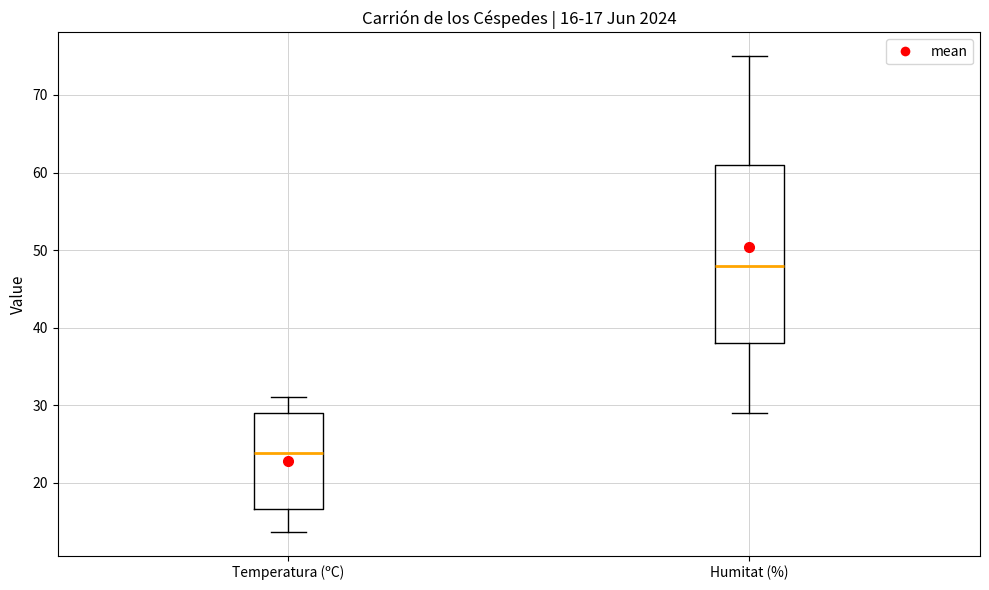

Which box has the lowest median line?

Temperatura (ºC)